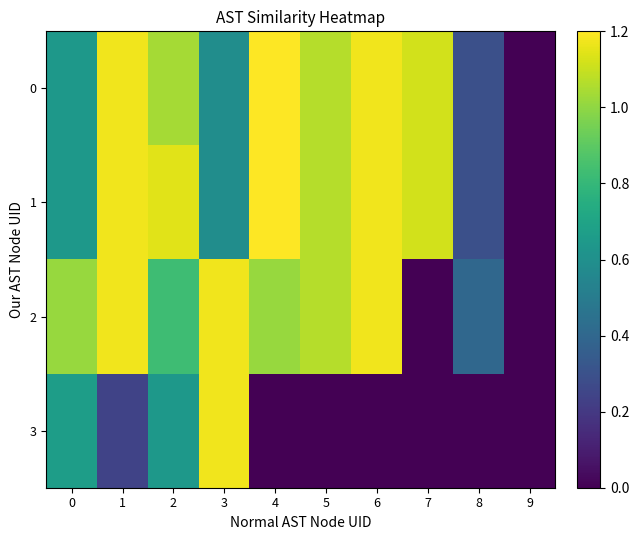

How many categories are shown in the chart?

10